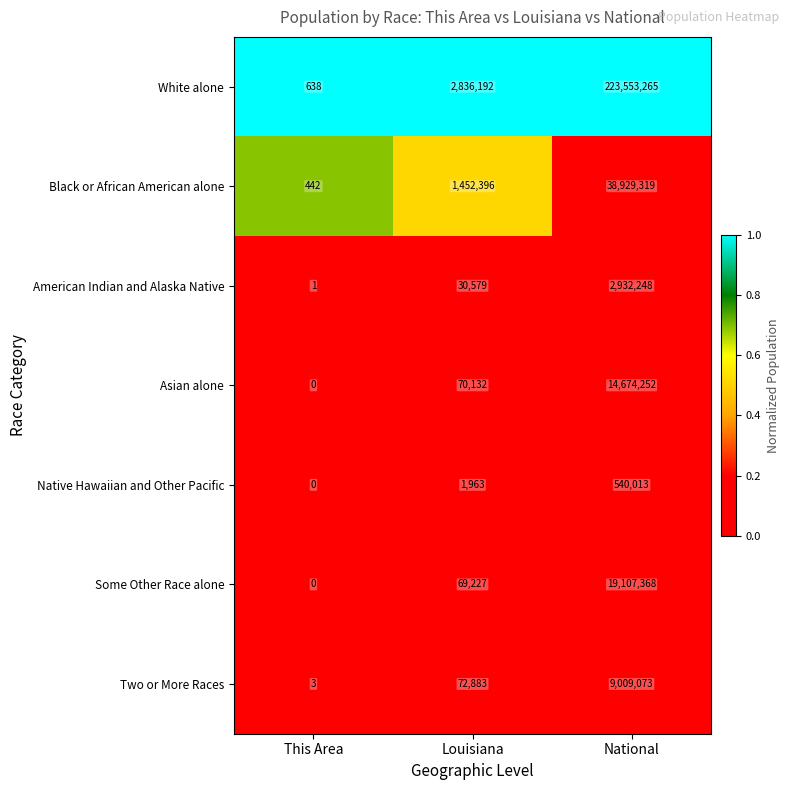

At which label is Native Hawaiian and Other Pacific closest to 270006?

Louisiana